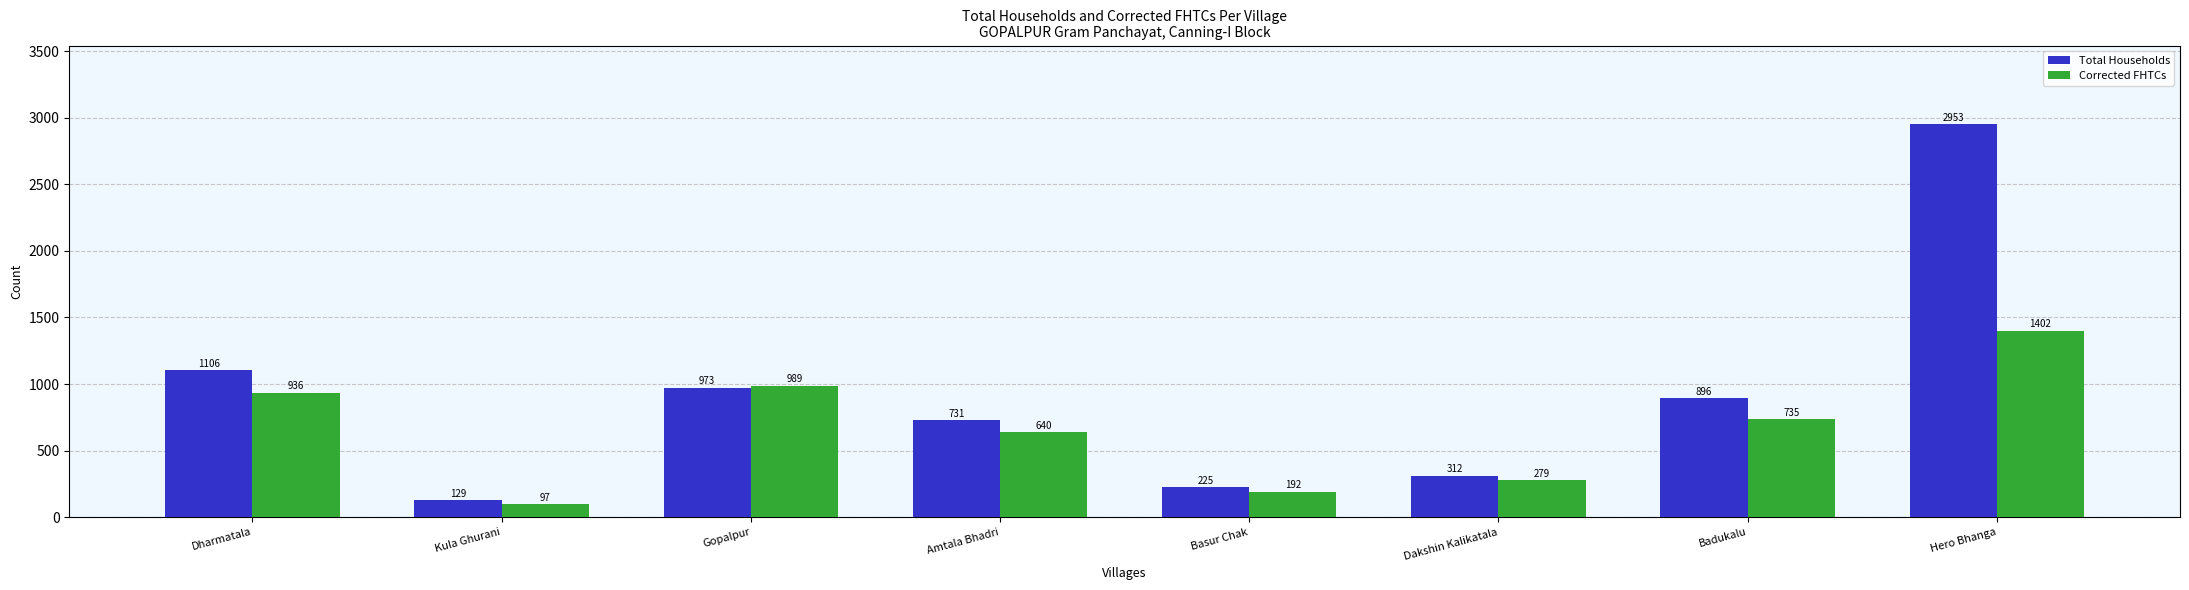

Is it true that Total Households equals 2953 at Hero Bhanga?

True